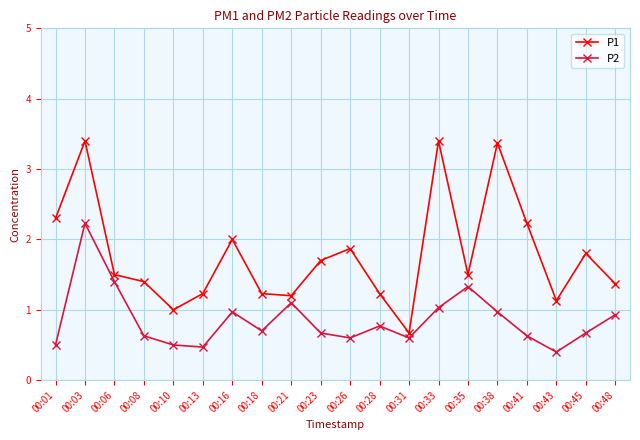

What is the value of the P2 point at the 14th from the left?

1.0